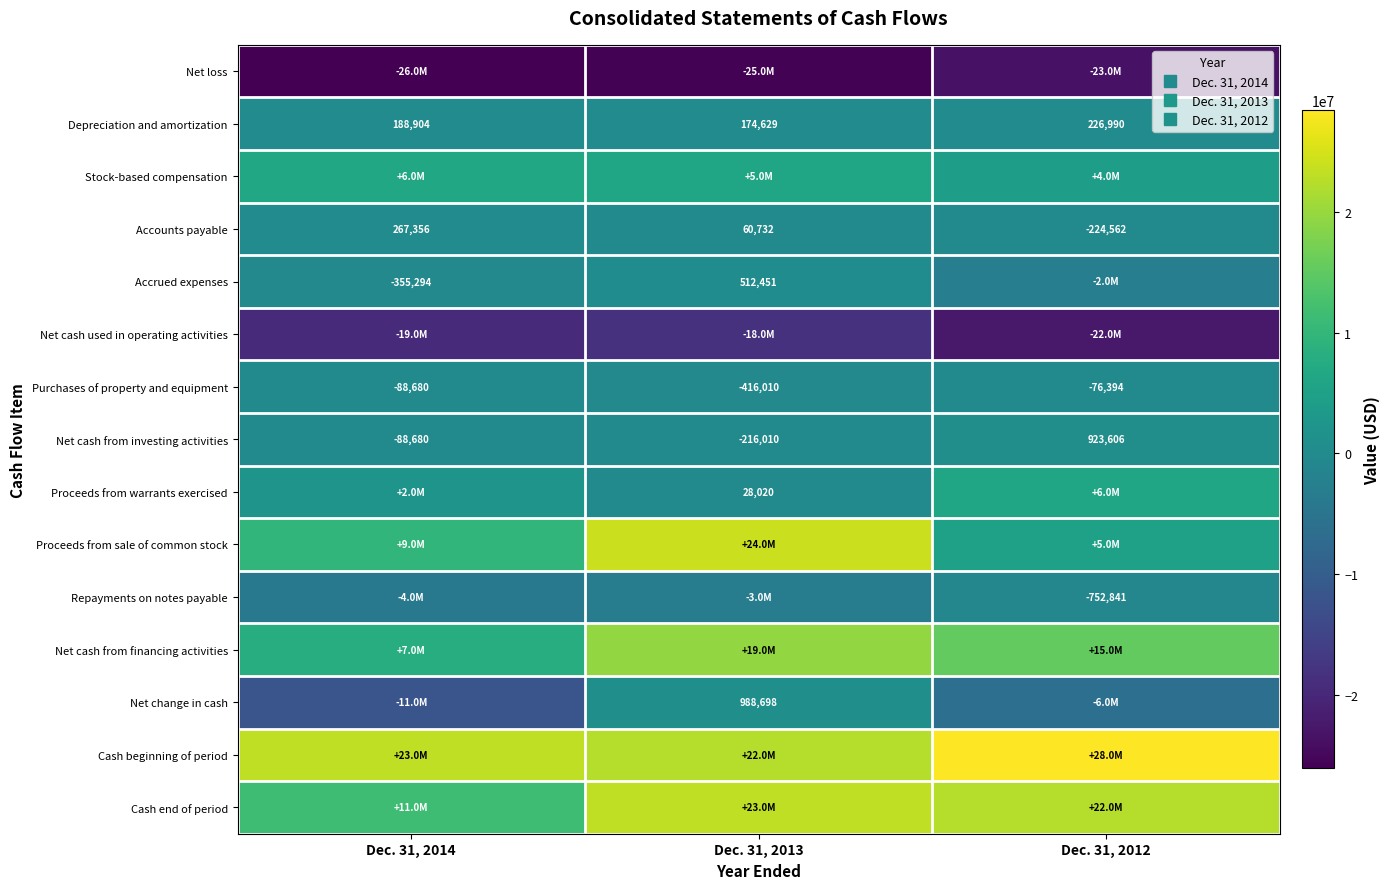

How many Proceeds from warrants exercised values are between 28020 and 6137095?

3